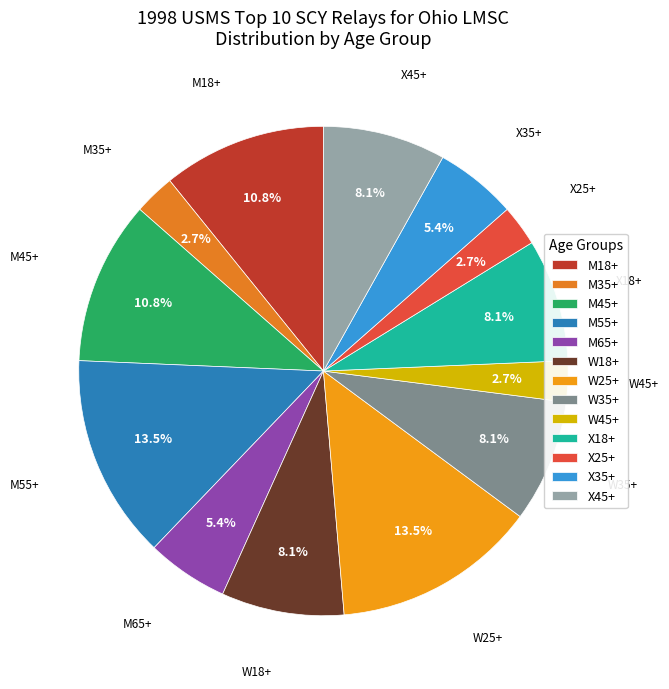

How many slices are in this pie chart?

13